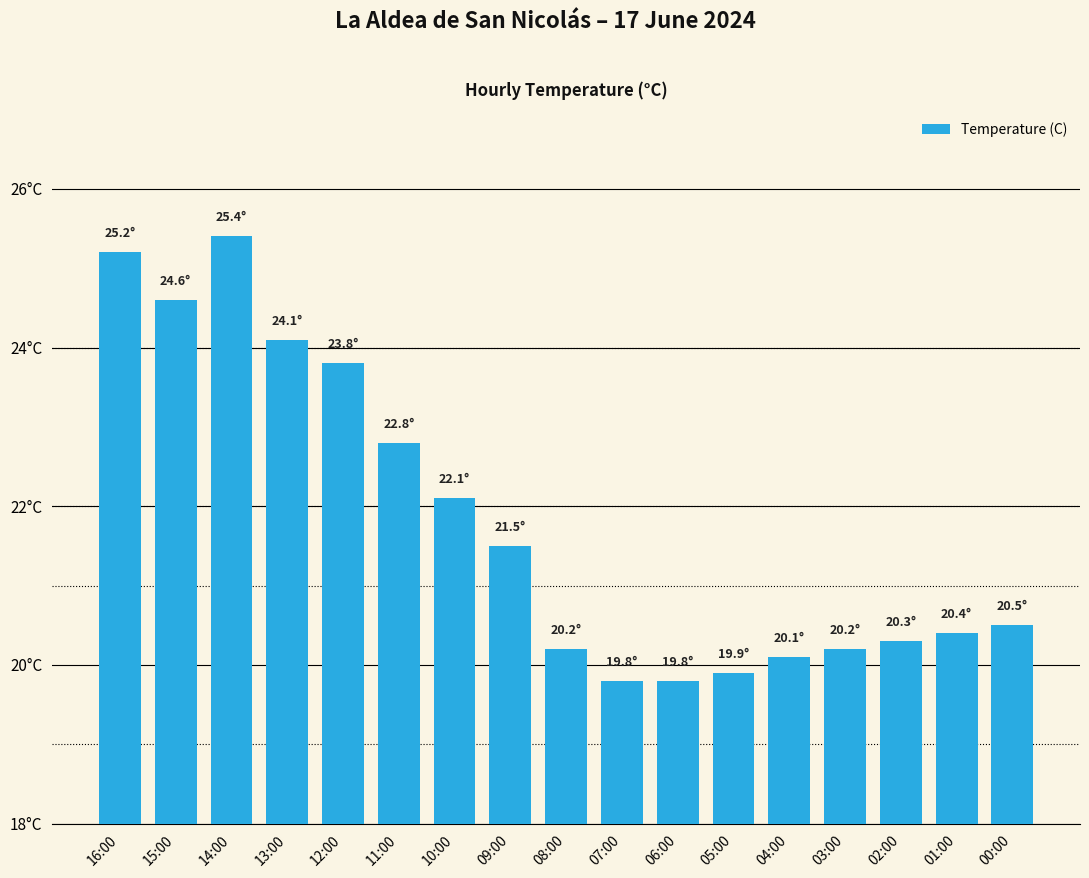

Which has a higher value, 10:00 or 02:00?

10:00